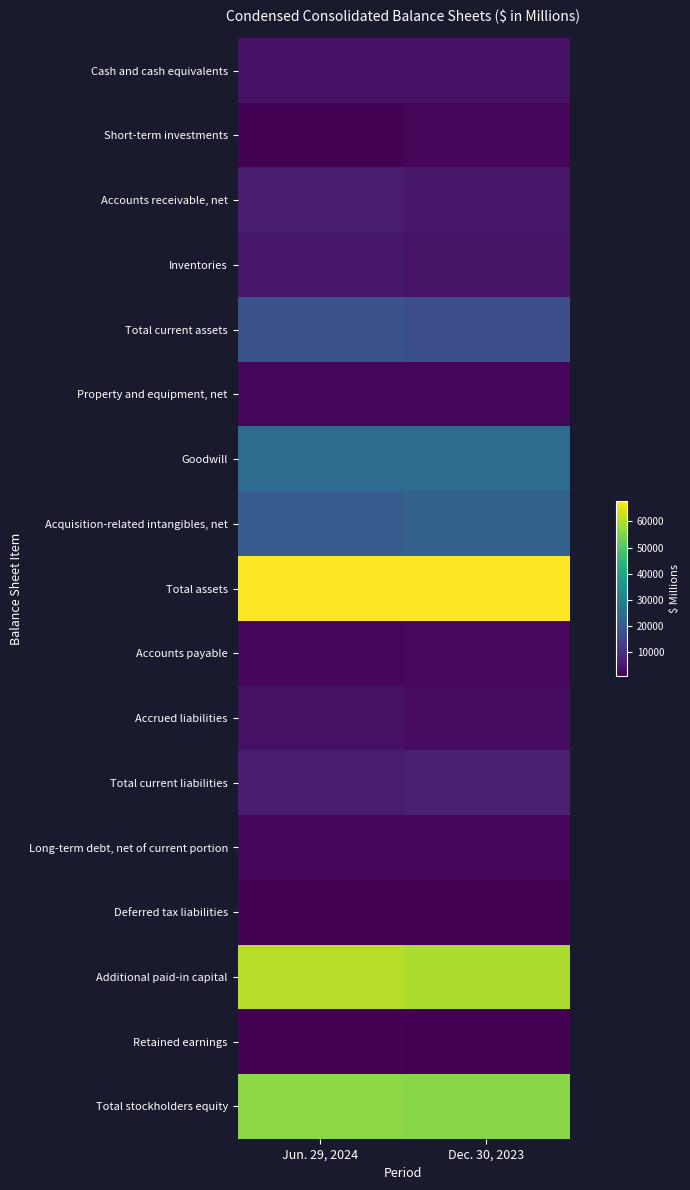

Which series has the widest spread of values?

Acquisition-related intangibles, net